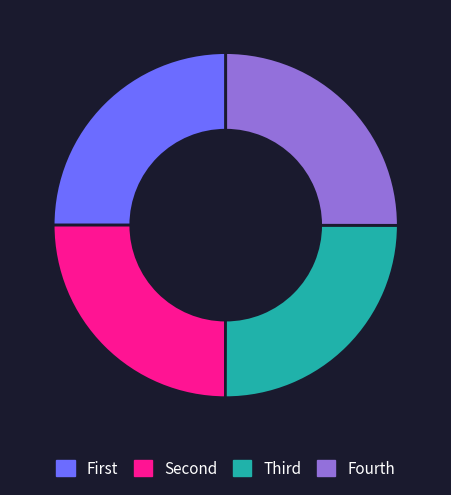

Is it true that Fourth is 17% of the pie?

False